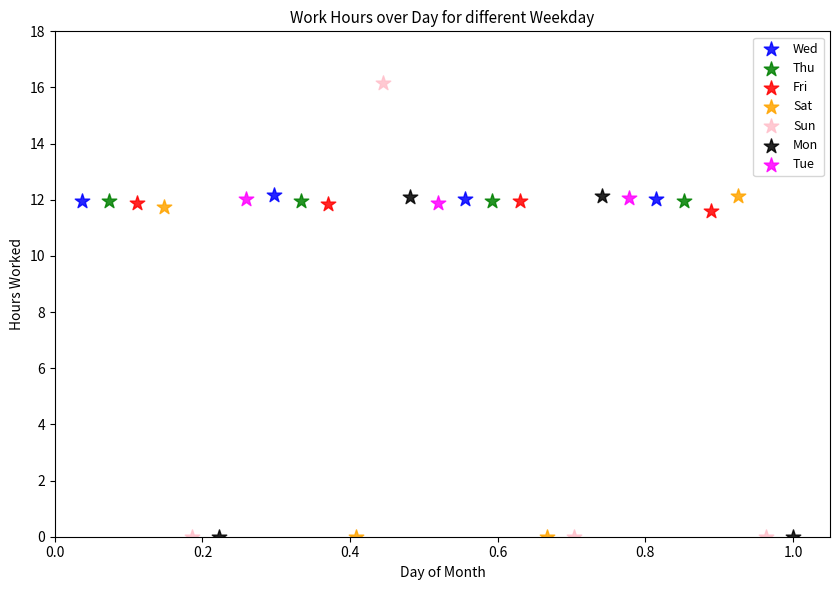

Which series has the widest spread of Y values?

Sun